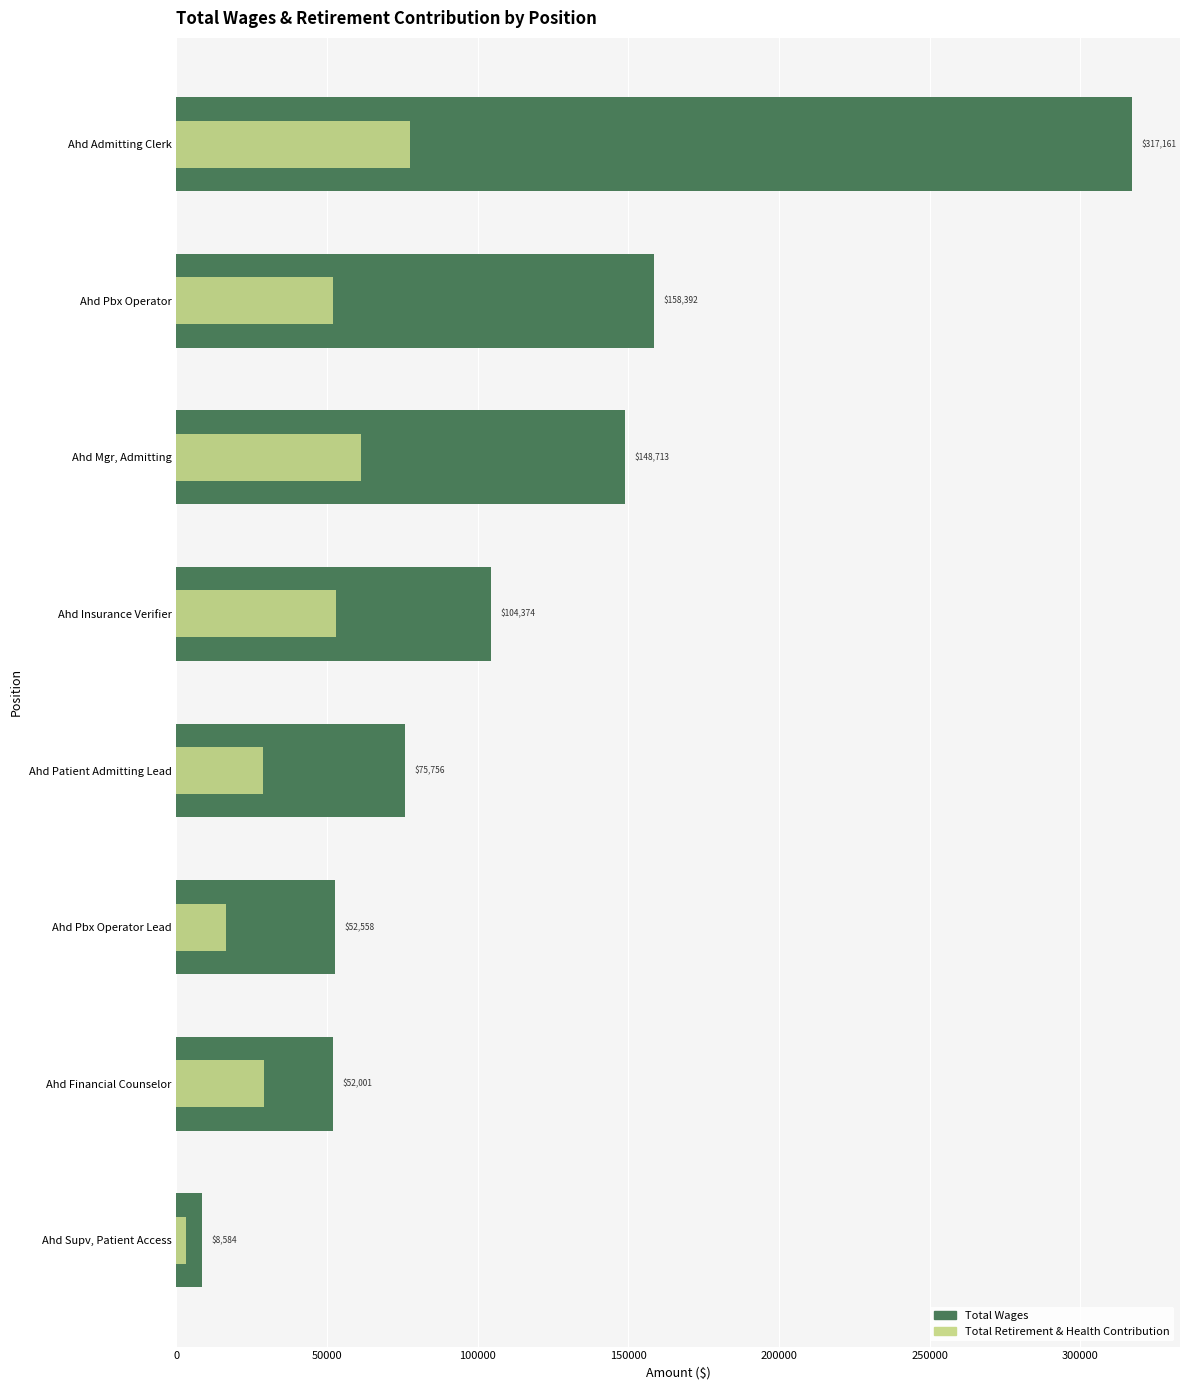

Which series has the widest spread of values?

Total Wages